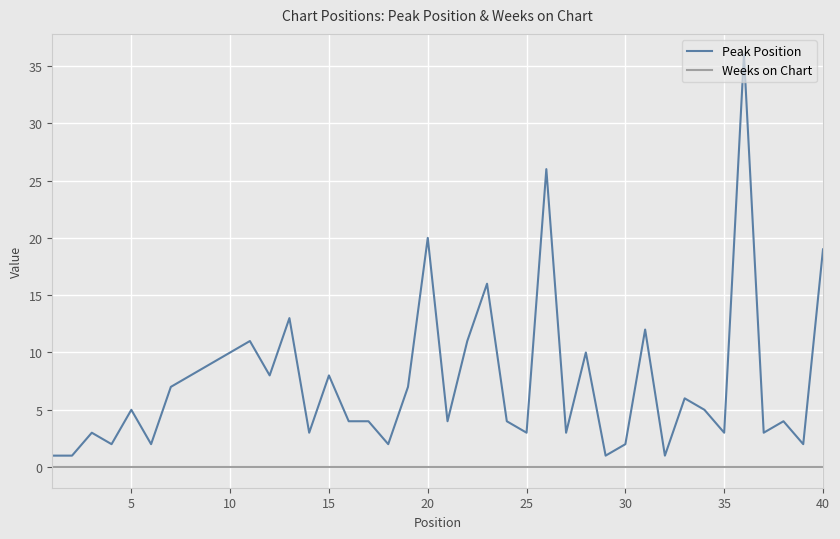

Which series has the largest range (max minus min)?

Peak Position